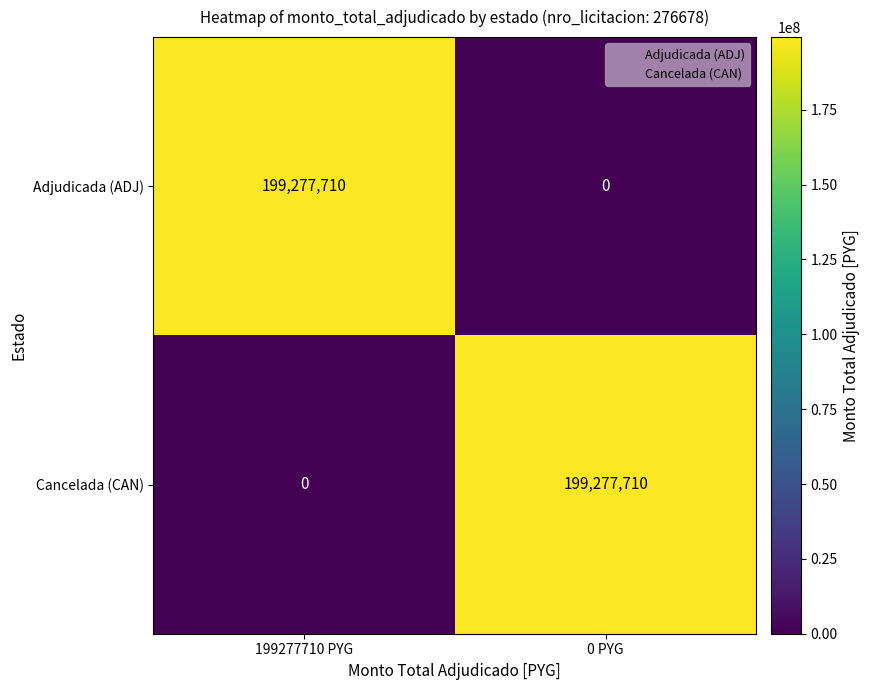

Is it true that Adjudicada (ADJ) equals 125977121 at 199277710 PYG?

False